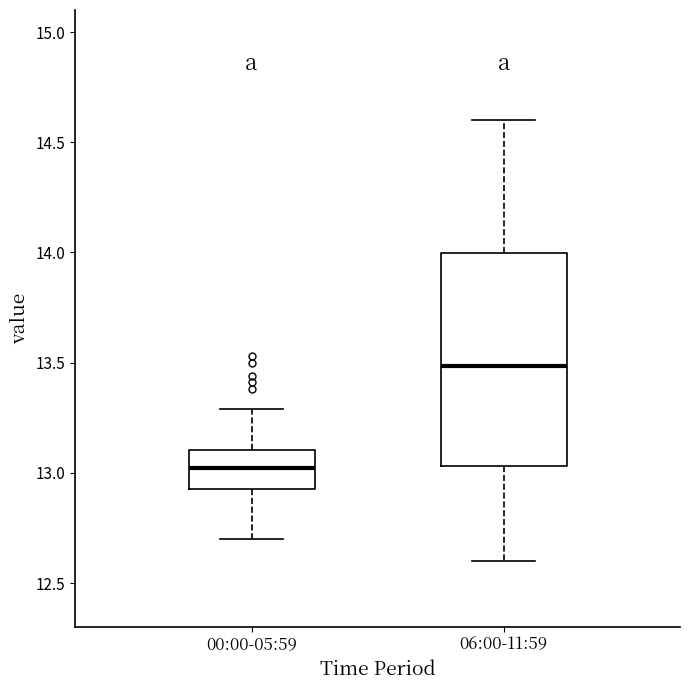

Reading left to right, transcribe this box plot: for each box, give where its median line is, the range the box spans, and where its two whiskers end, as read against the y-axis. The values are not printed on the chart, so give them approximately, as read against the axis.

00:00-05:59: median 13.00, box 12.95 to 13.10, whiskers 12.70 to 13.30
06:00-11:59: median 13.50, box 13.05 to 14.00, whiskers 12.60 to 14.60